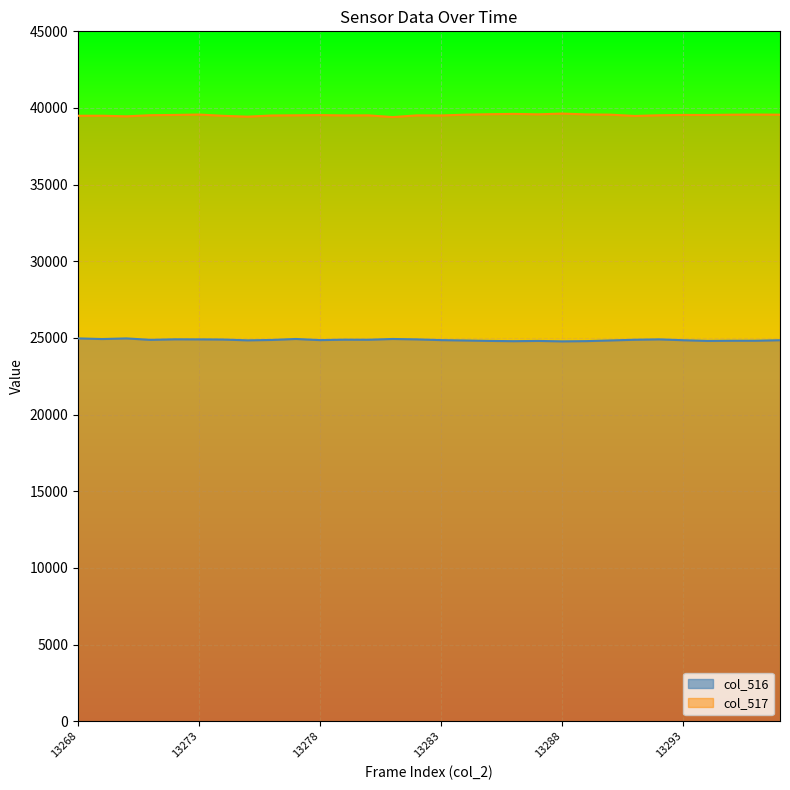

The col_516 series shows 24877 at 13271. True or false?

True